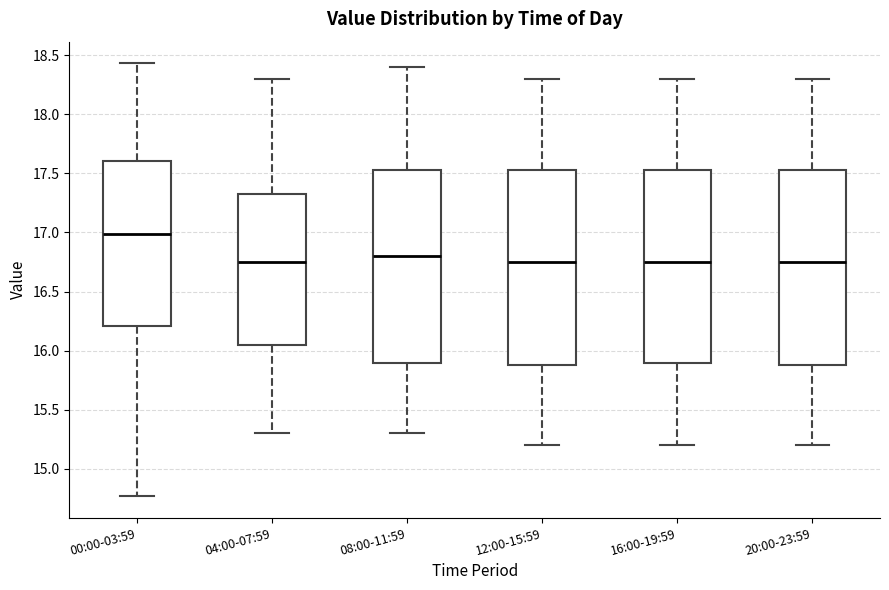

Reading left to right, transcribe this box plot: for each box, give where its median line is, the range the box spans, and where its two whiskers end, as read against the y-axis. The values are not printed on the chart, so give them approximately, as read against the axis.

00:00-03:59: median 17.00, box 16.20 to 17.60, whiskers 14.75 to 18.45
04:00-07:59: median 16.75, box 16.05 to 17.35, whiskers 15.30 to 18.30
08:00-11:59: median 16.80, box 15.90 to 17.55, whiskers 15.30 to 18.40
12:00-15:59: median 16.75, box 15.90 to 17.55, whiskers 15.20 to 18.30
16:00-19:59: median 16.75, box 15.90 to 17.55, whiskers 15.20 to 18.30
20:00-23:59: median 16.75, box 15.90 to 17.55, whiskers 15.20 to 18.30